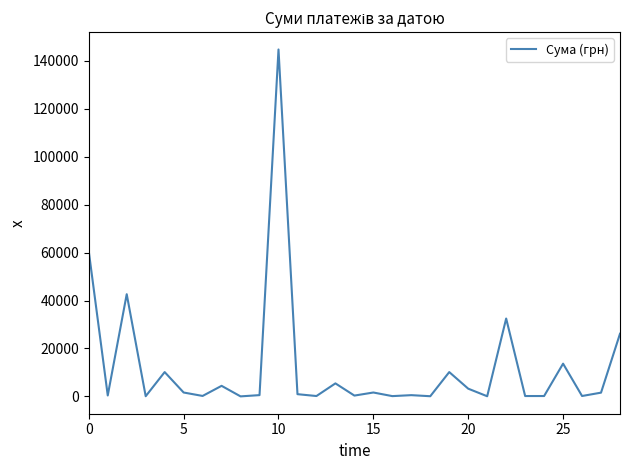

What is the maximum value shown in the chart?

144670.2